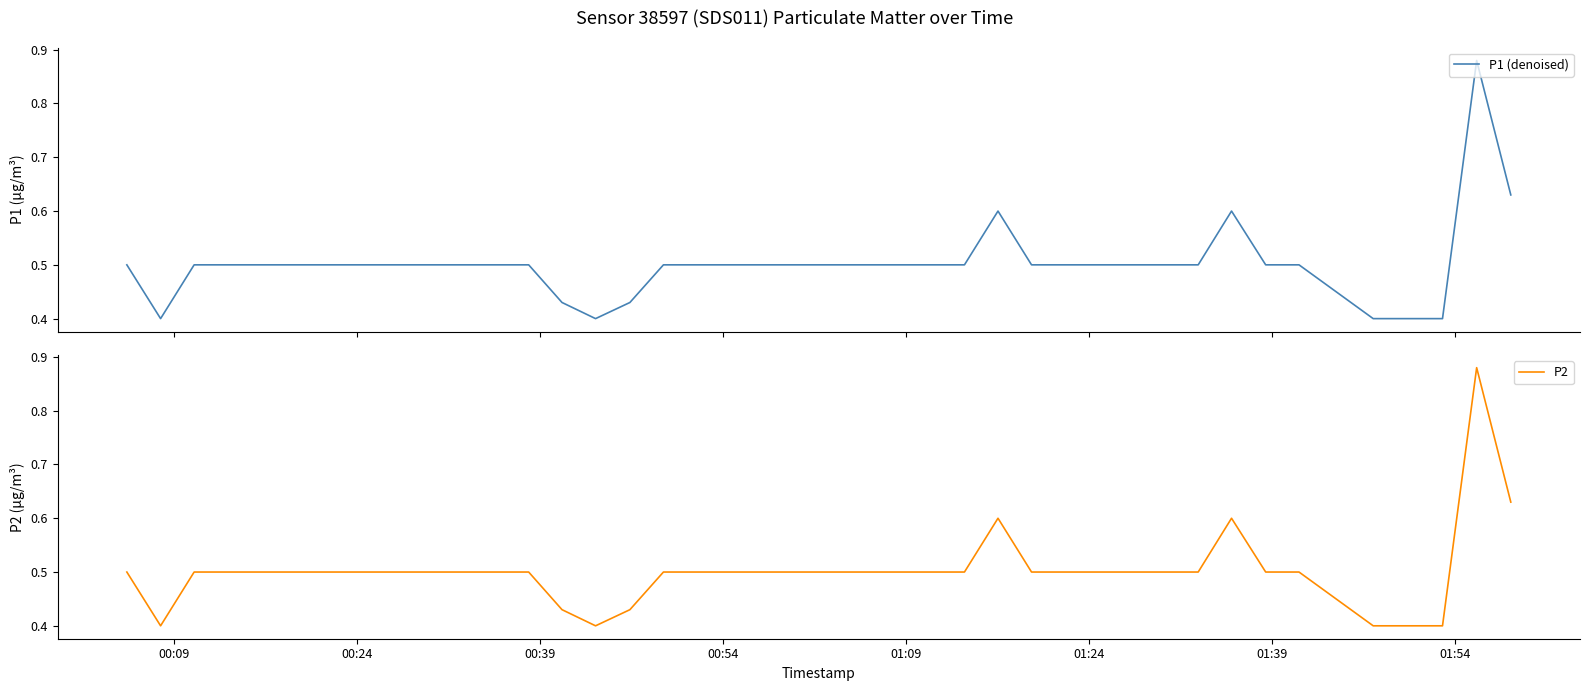

Is this an area chart (filled region under the line)?

No